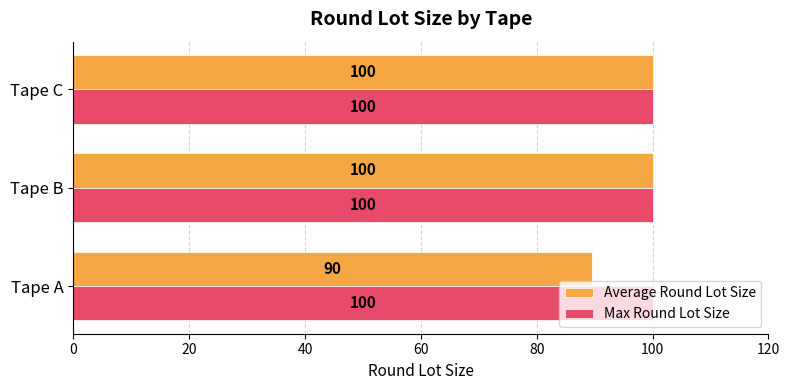

Which series has the largest total across all categories?

Max Round Lot Size